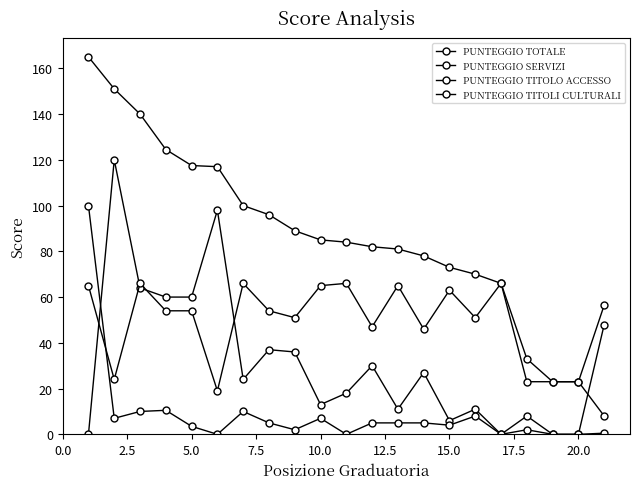

Is this an area chart (filled region under the line)?

No